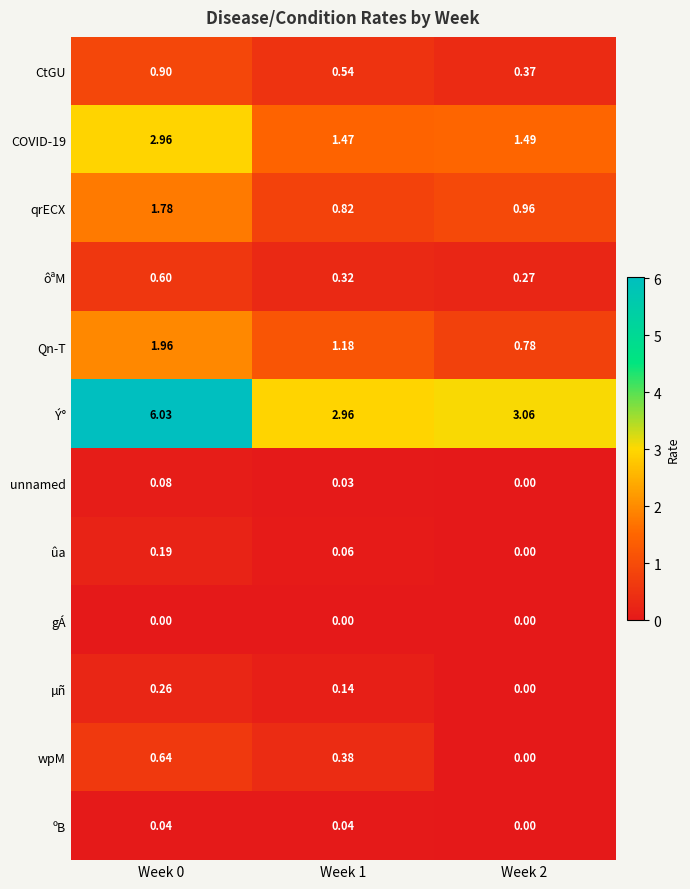

How many distinct data groups are displayed?

12